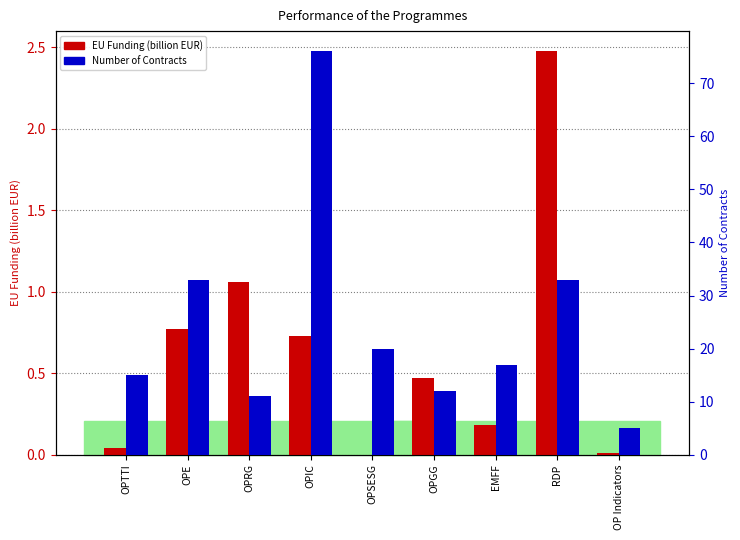

Which series changed the most between RDP and OP Indicators?

Number of Contracts